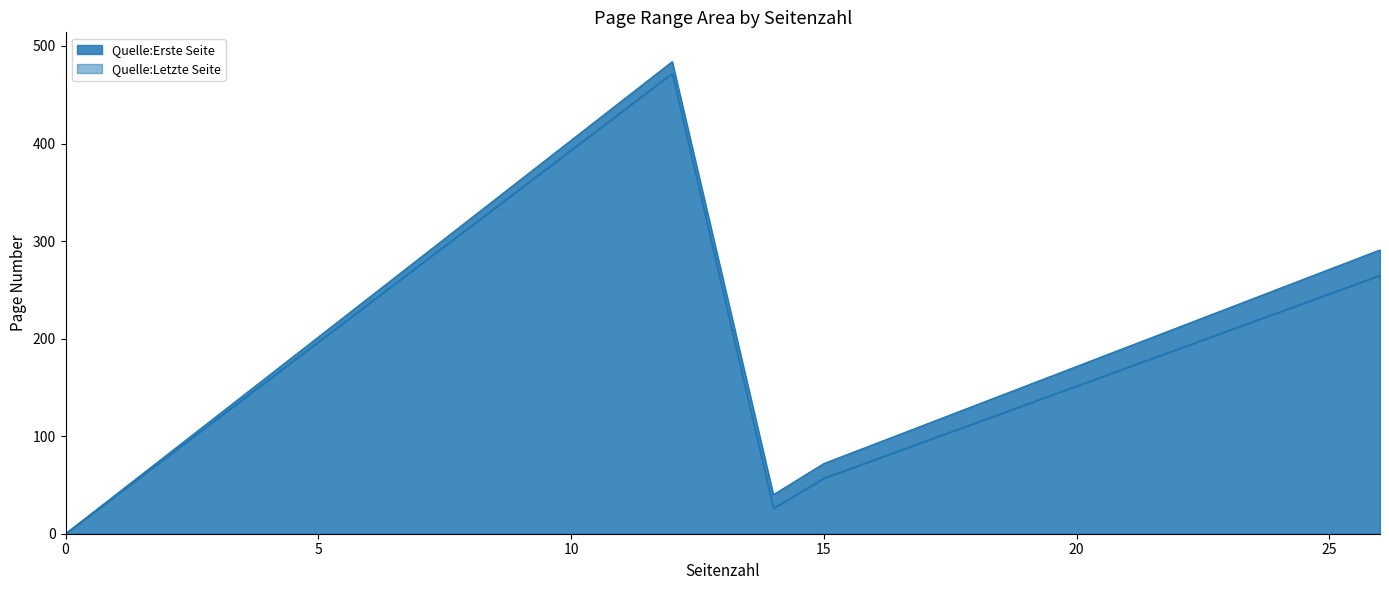

True or false: Quelle:Erste Seite and Quelle:Letzte Seite cross at least once.

False